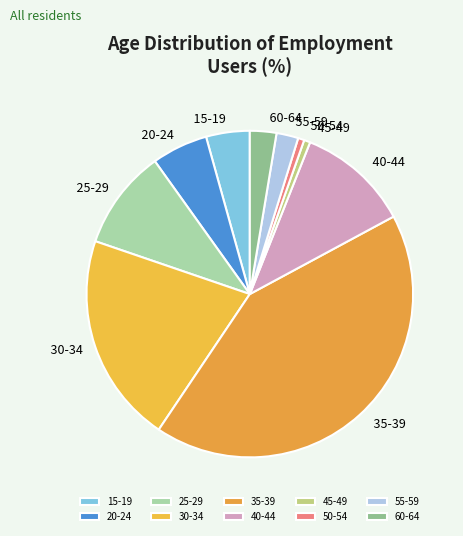

True or false: 60-64 accounts for 3% of the total.

True